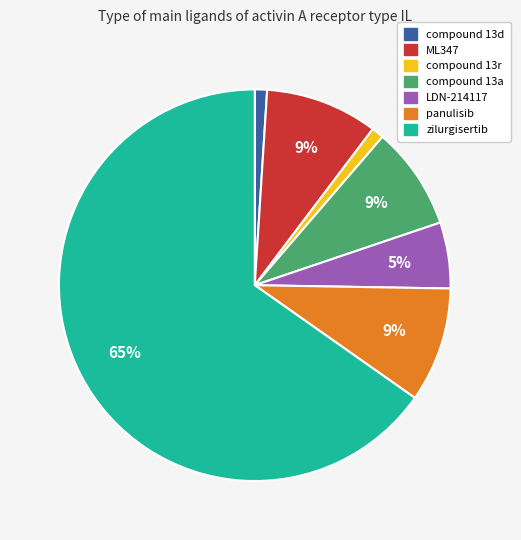

To the nearest percent, what percentage of the pie is LDN-214117?

5%